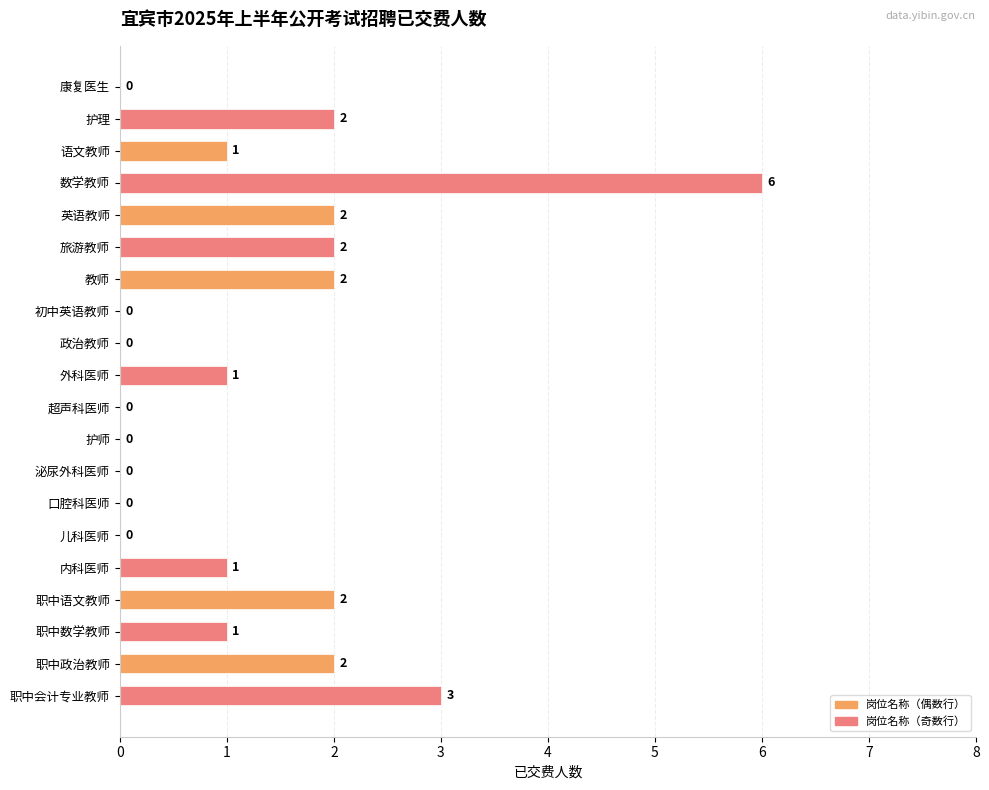

What is the change in value from 儿科医师 to 内科医师?

+1